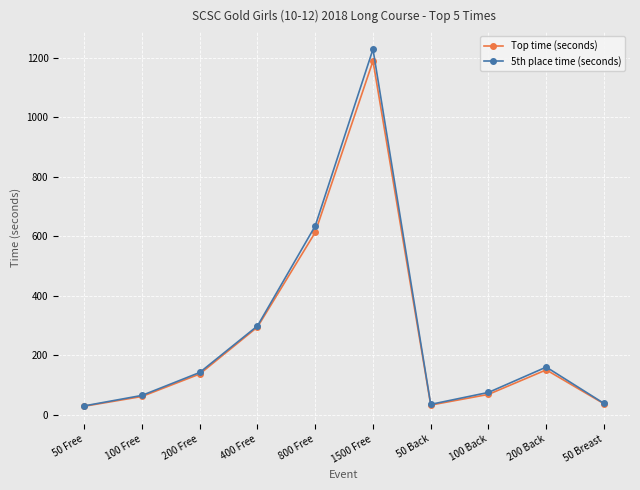

At which label does Top time (seconds) first exceed 136?

200 Free